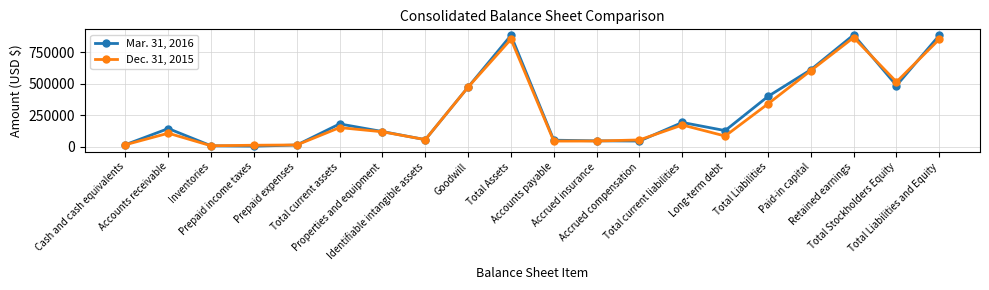

True or false: Mar. 31, 2016 has more than 1 interior local peaks.

True